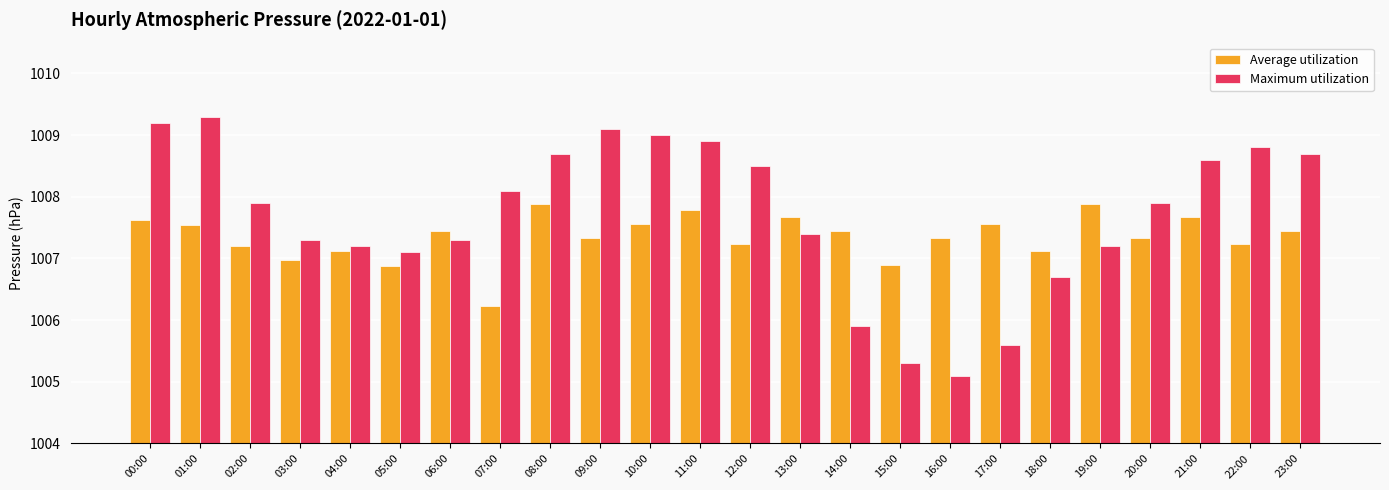

What position from the right is 22:00?

2